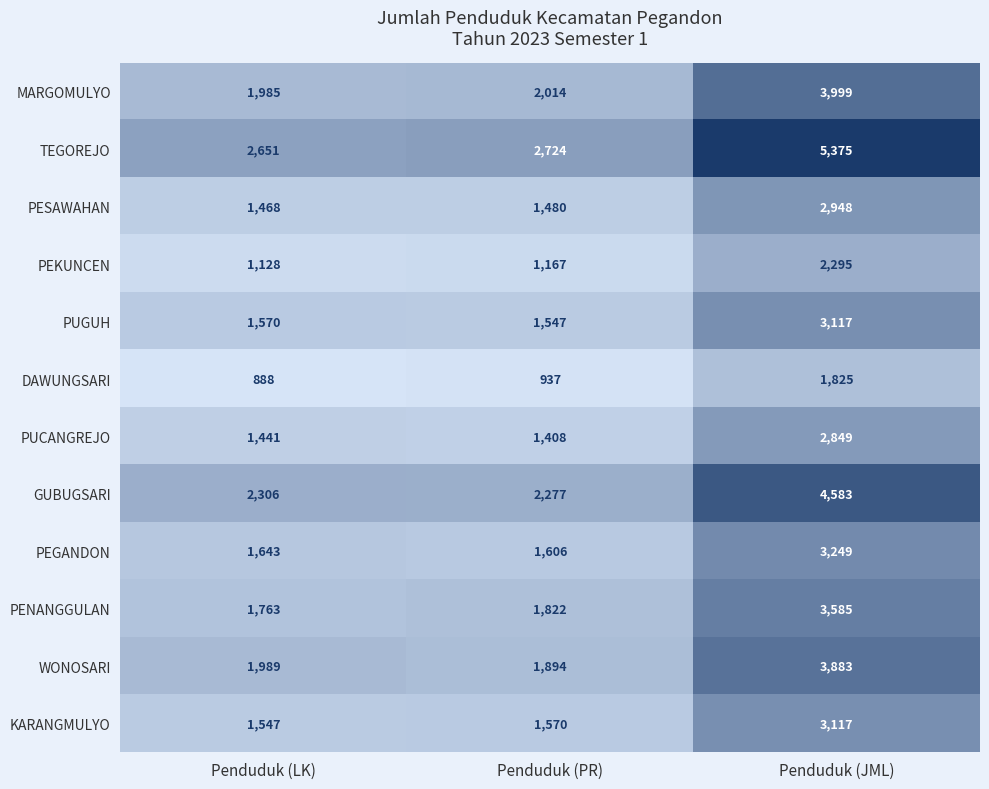

What value does the PEGANDON series have at Penduduk (JML), to the nearest 50?

3250